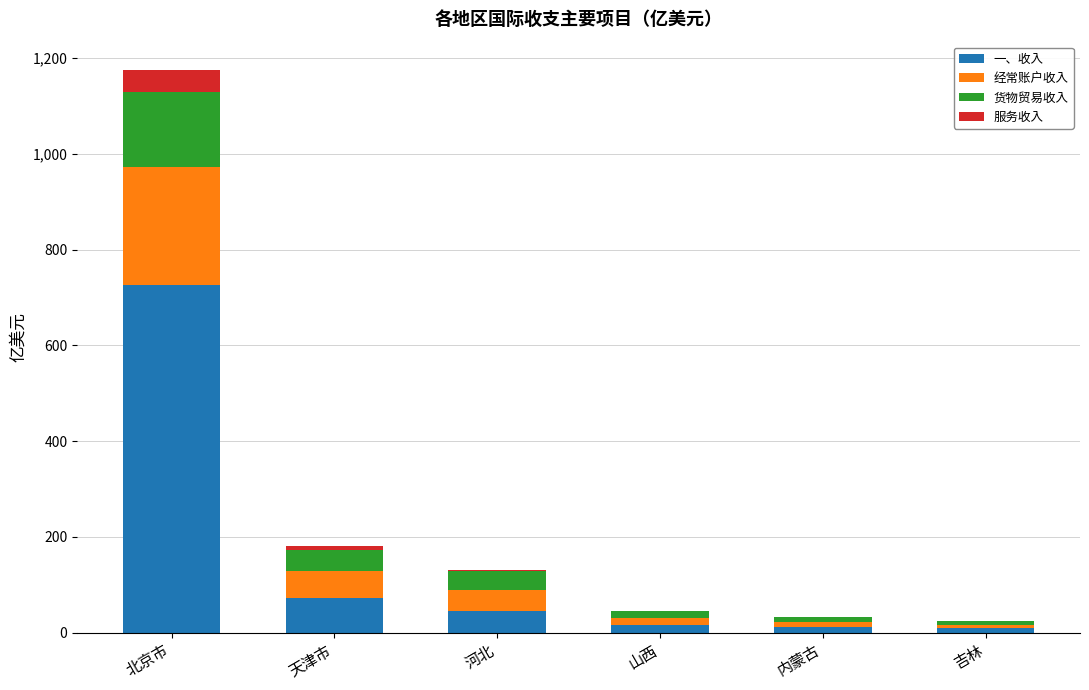

At which label does 一、收入 reach its peak?

北京市